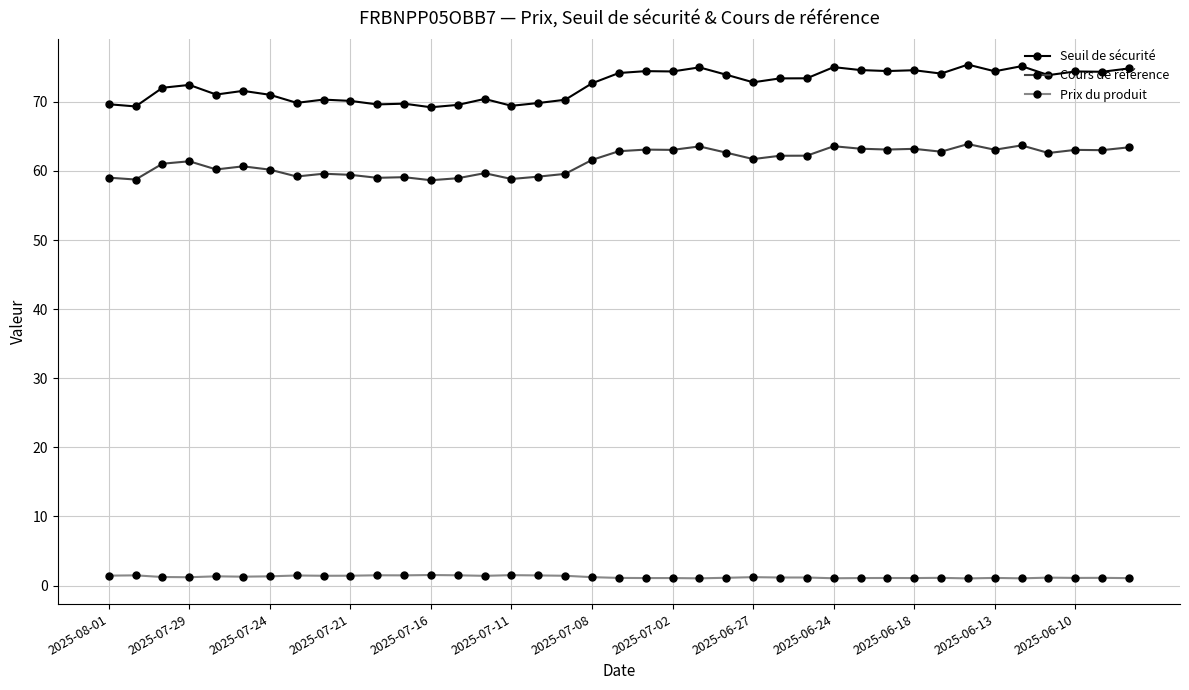

How many data points does each series have?

39